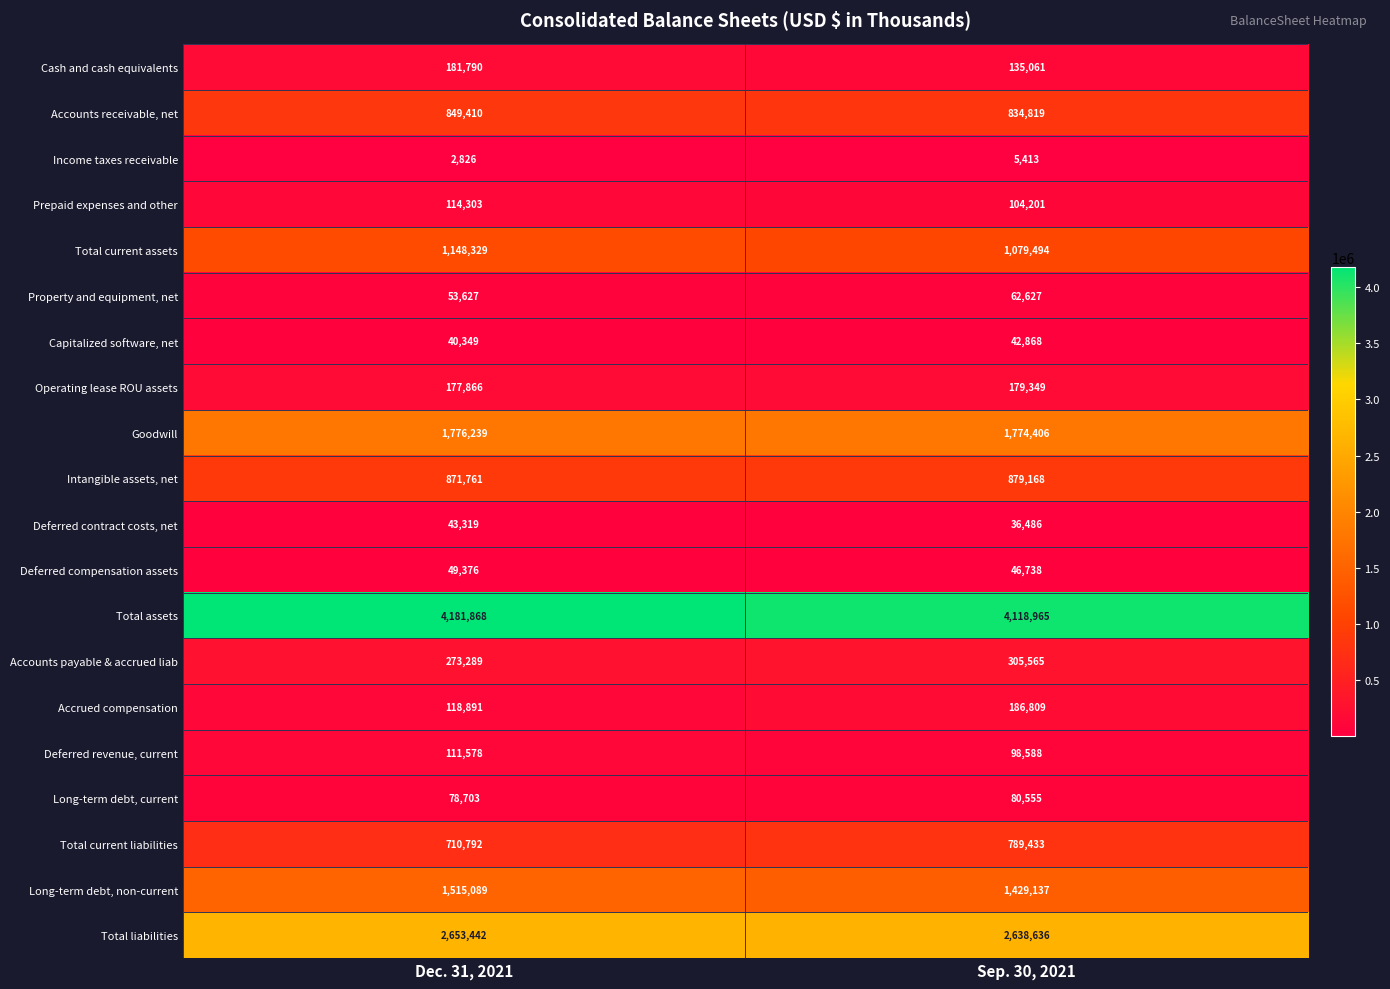

Is it true that Operating lease ROU assets equals 117275 at Dec. 31, 2021?

False